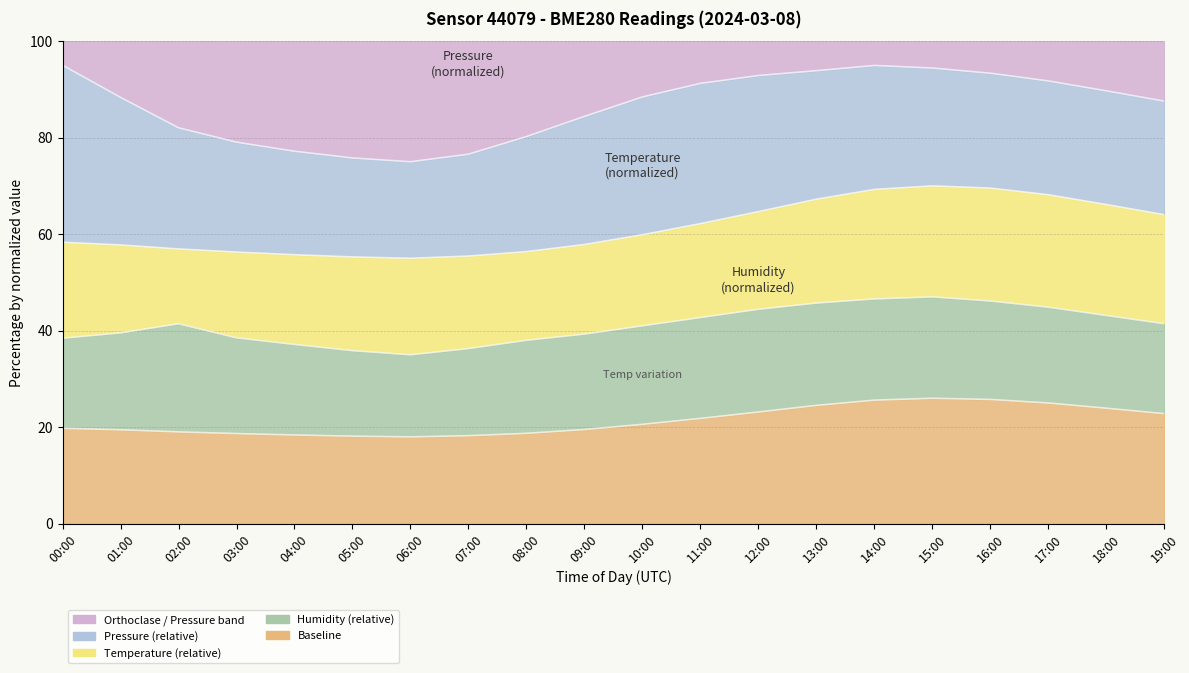

Reading right to left, list all the values displayed in this chart.

Pressure (Pa): 87.6	89.7	91.7	93.3	94.4	95.0	93.9	92.9	91.2	88.4	84.4	80.2	76.6	75.0	75.8	77.2	79.1	82.0	88.3	95.0
Temperature (C): 64.0	66.1	68.2	69.5	70.0	69.3	67.2	64.7	62.2	59.9	57.9	56.4	55.5	55.0	55.3	55.7	56.3	56.9	57.8	58.3
Humidity (%): 41.4	43.1	44.9	46.1	47.0	46.6	45.7	44.4	42.7	41.0	39.3	38.0	36.3	35.0	35.9	37.1	38.5	41.4	39.5	38.4